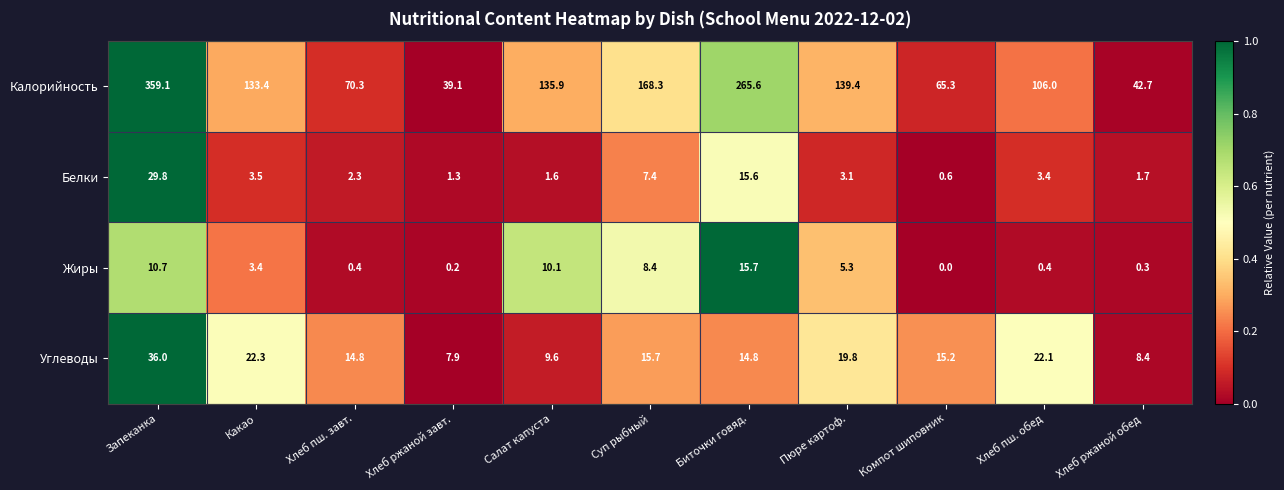

What is the average value of the Белки series?

6.4